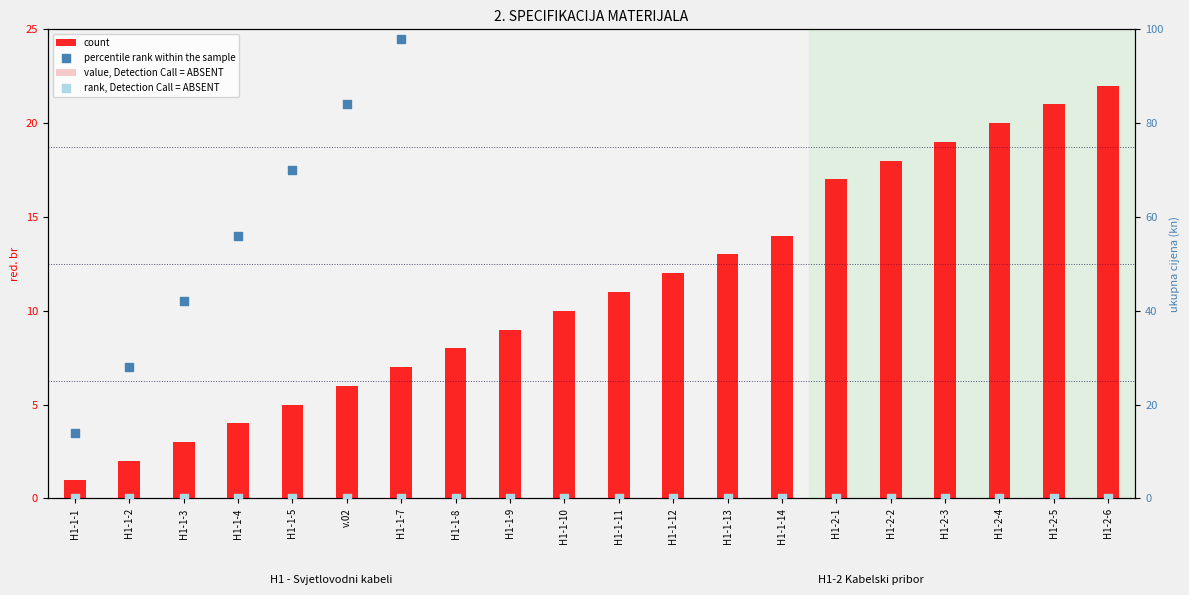

What is the total value across all series at H1-1-7?

31.5